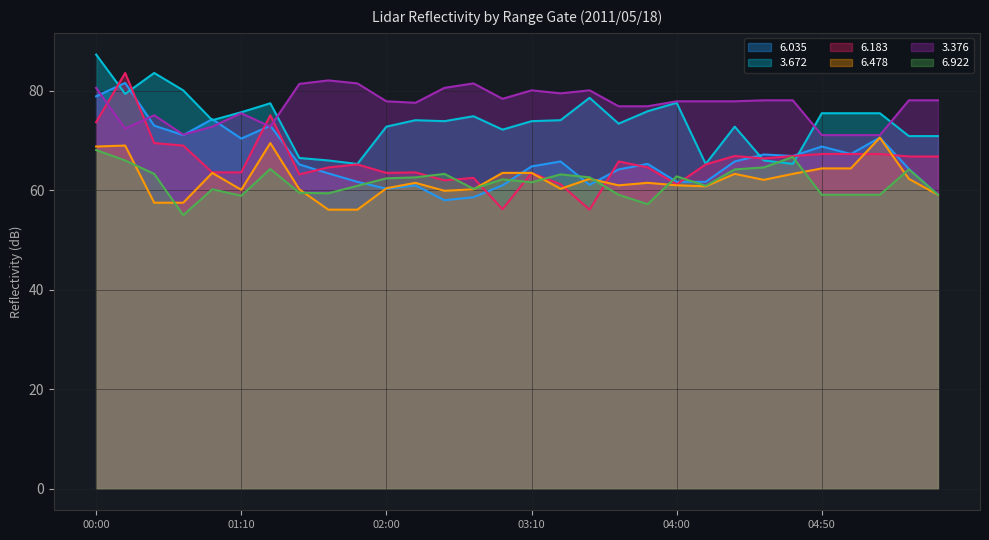

Rank the series by their maximum value, from lowest to highest.

6.922, 6.478, 6.035, 3.376, 6.183, 3.672